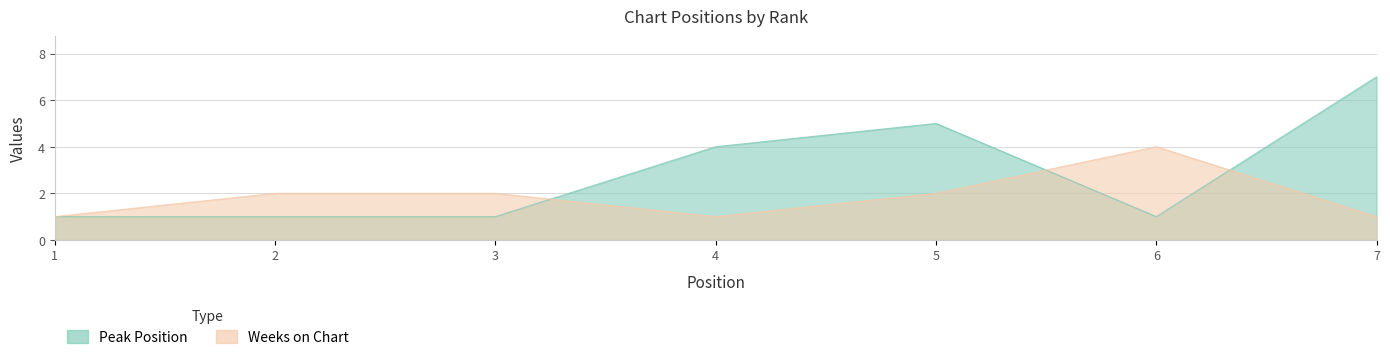

List the labels in order of Peak Position value, largest first.

7, 5, 4, 1, 2, 3, 6